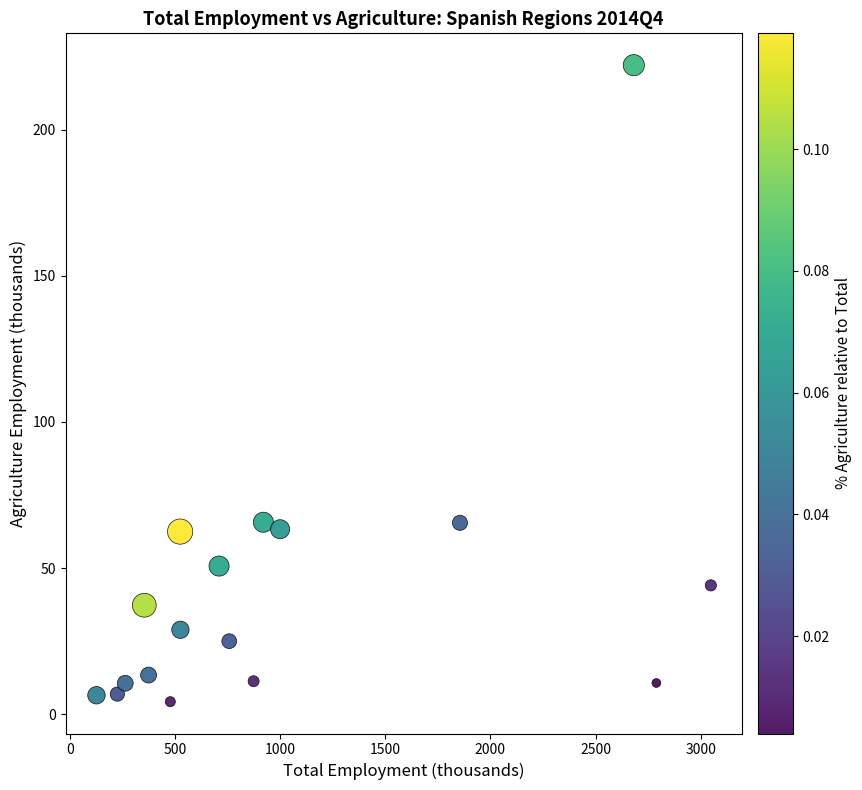

What is the range of Y values (max minus min)?

217.8